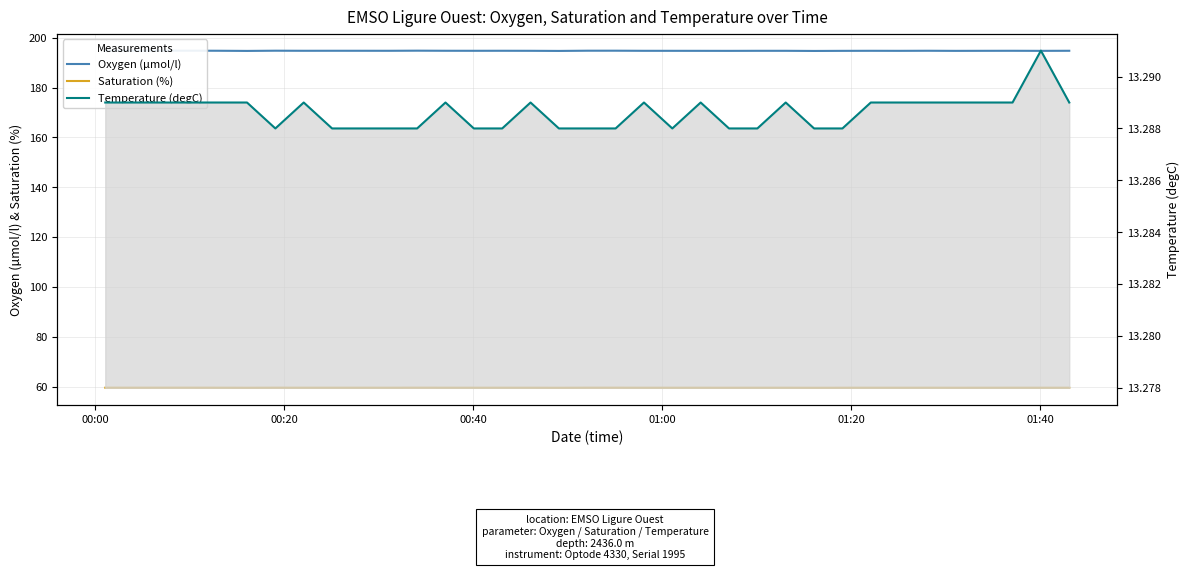

Is this an area chart (filled region under the line)?

No